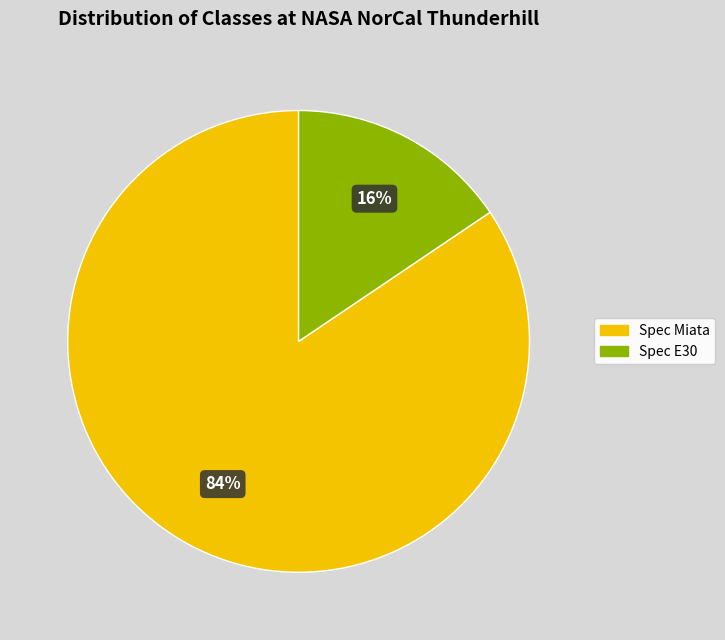

Which has a higher value, Spec Miata or Spec E30?

Spec Miata